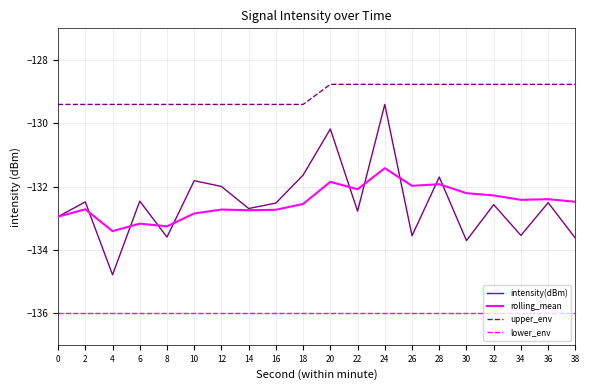

What is the difference between the highest and lowest values at 12?

6.6